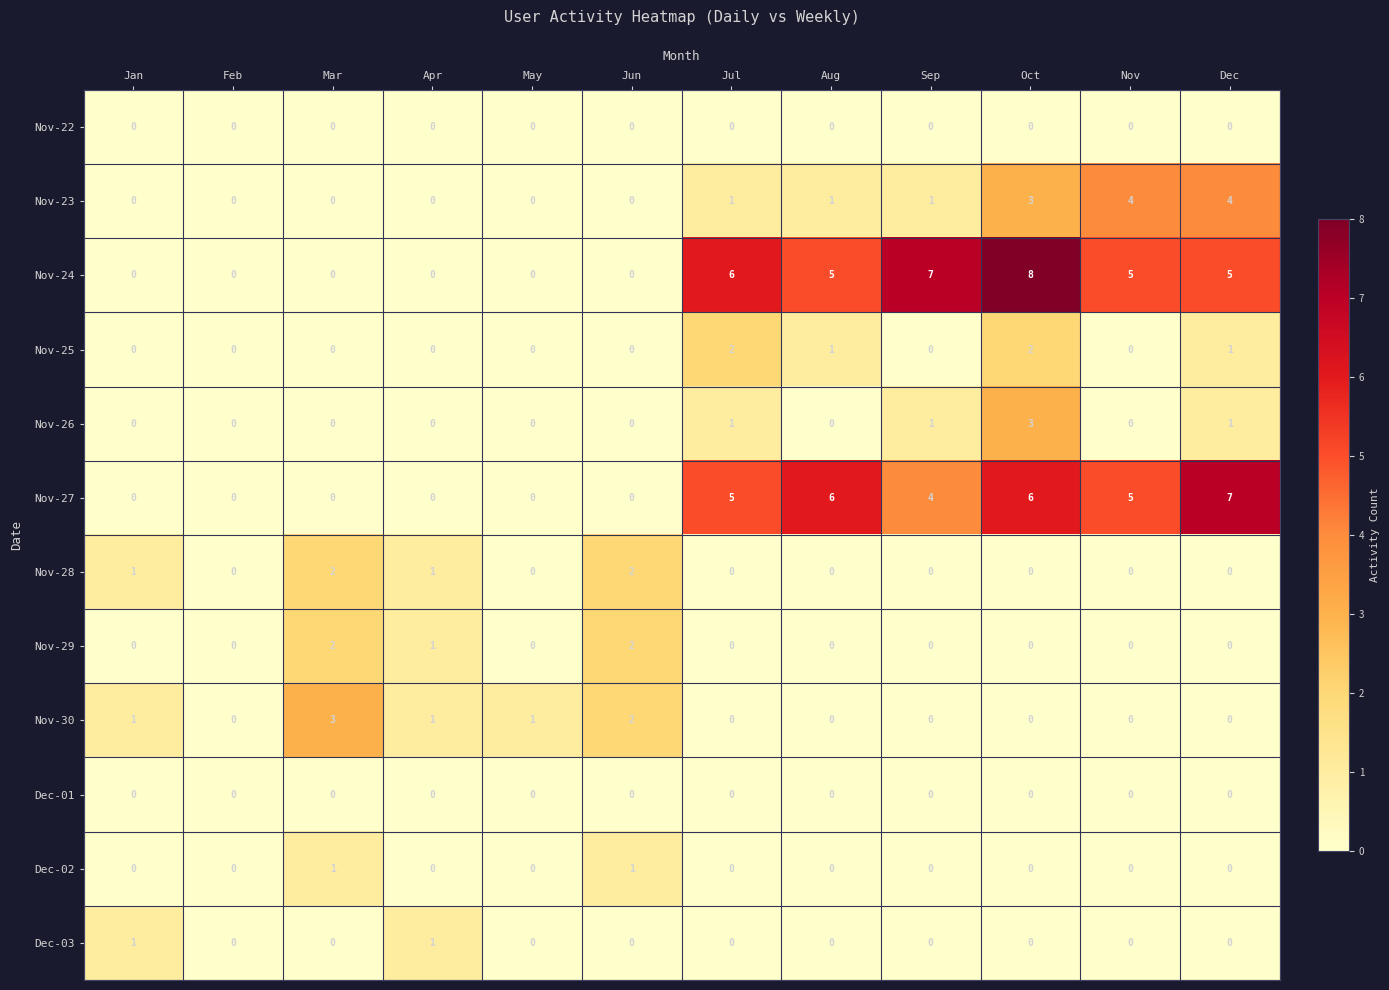

Which category has the highest value across all series?

Oct